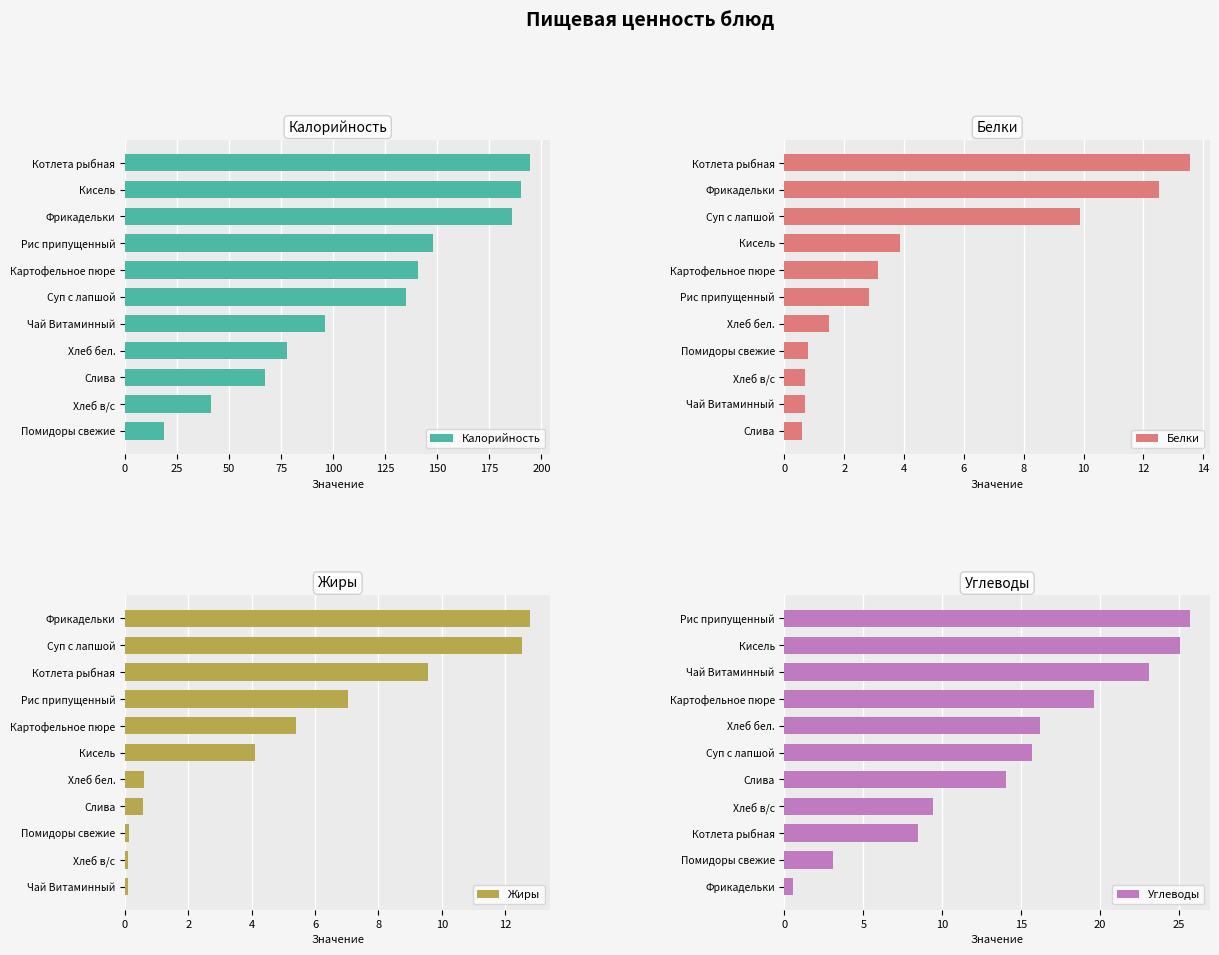

Which category has the highest value in the Калорийность series?

Котлета рыбная